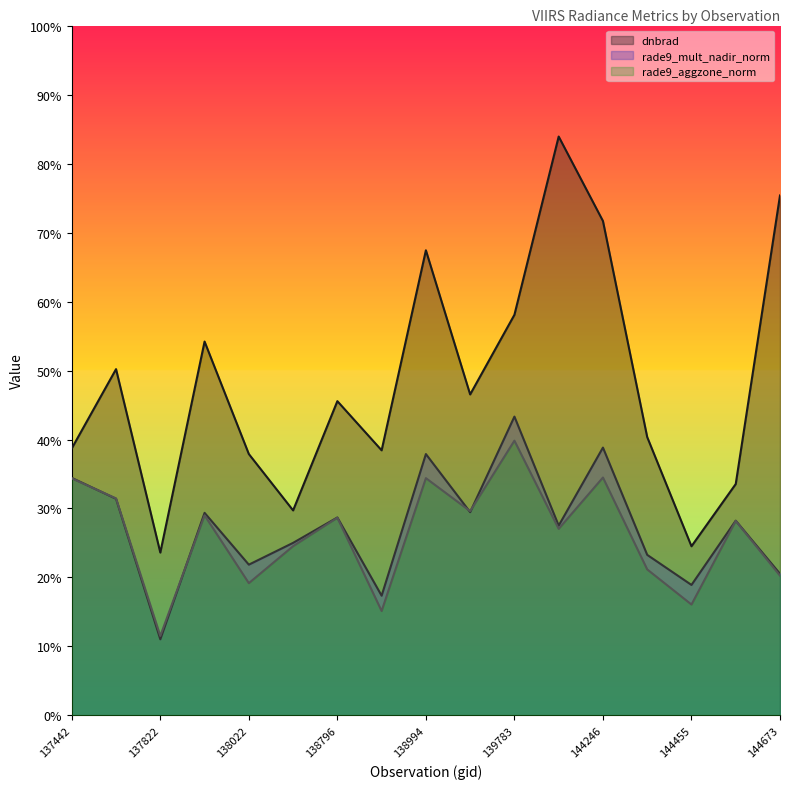

In rade9_aggzone_norm, how many points are lower than both neighbors (excluding endpoints)?

6